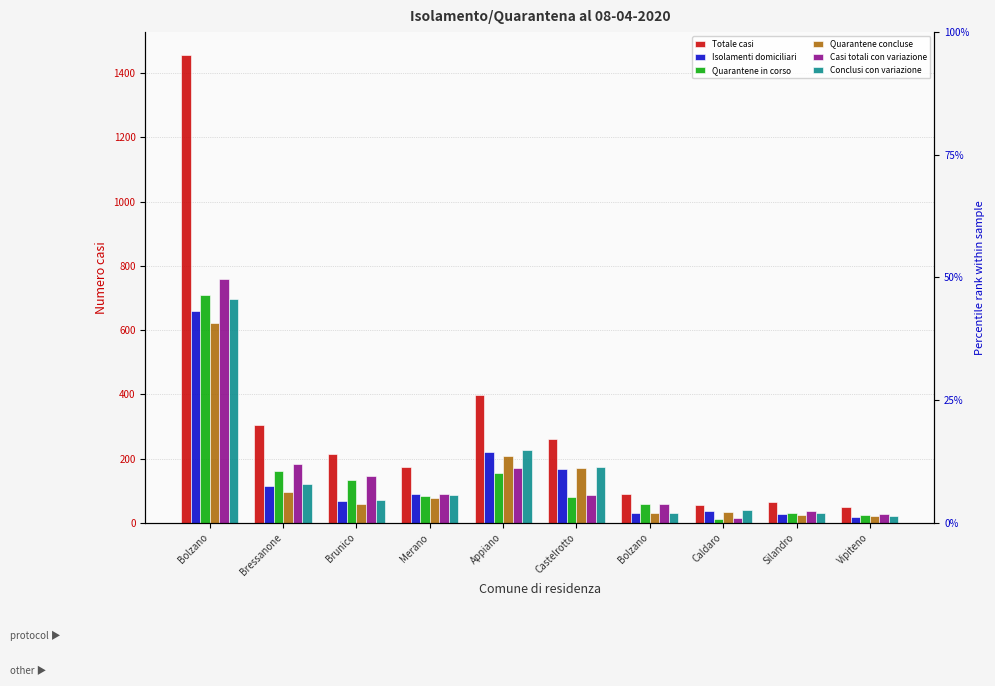

Which series has the largest range (max minus min)?

Totale casi